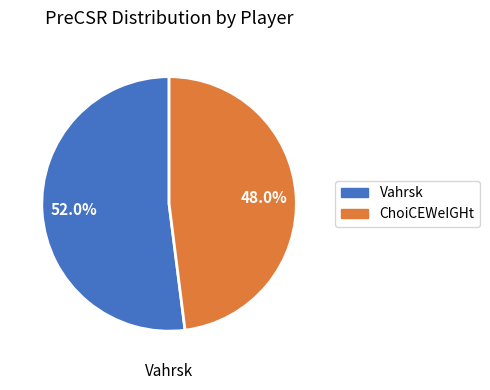

How many segments does this pie chart have?

2